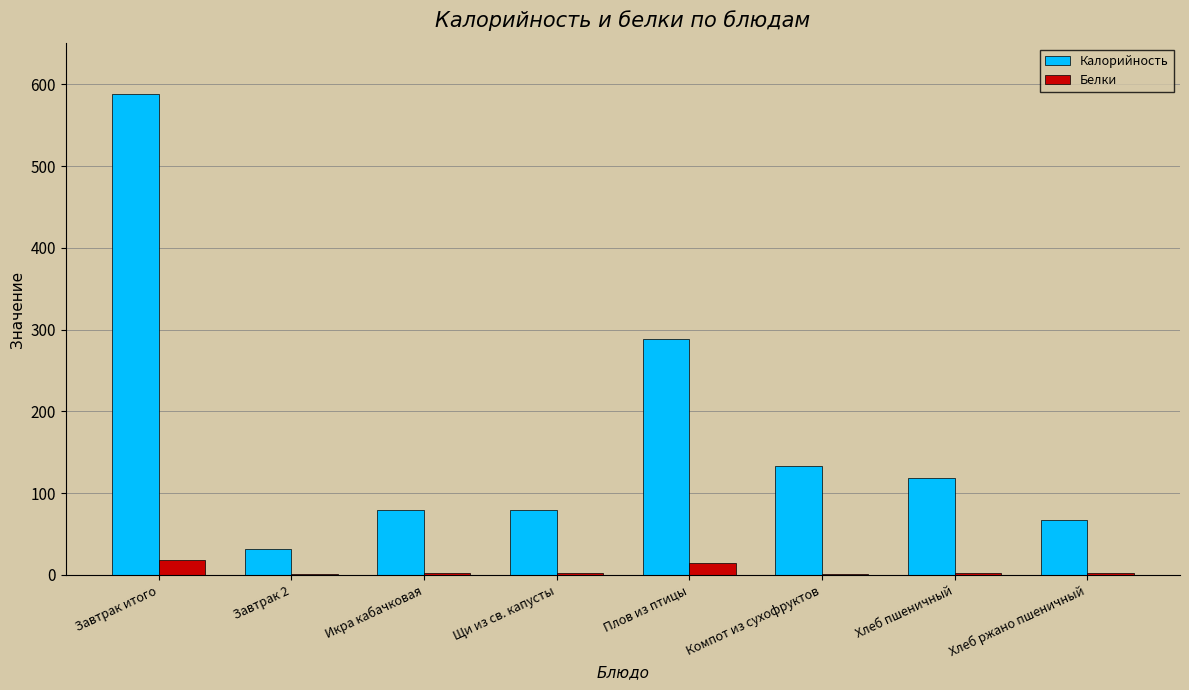

How many groups of bars are there?

8